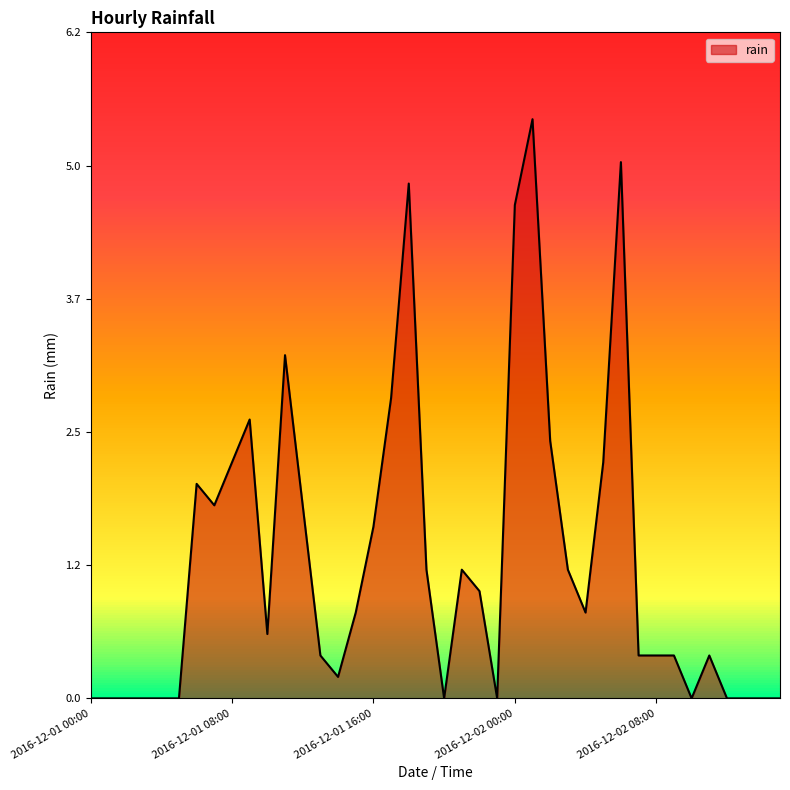

What is the maximum value shown in the chart?

5.4